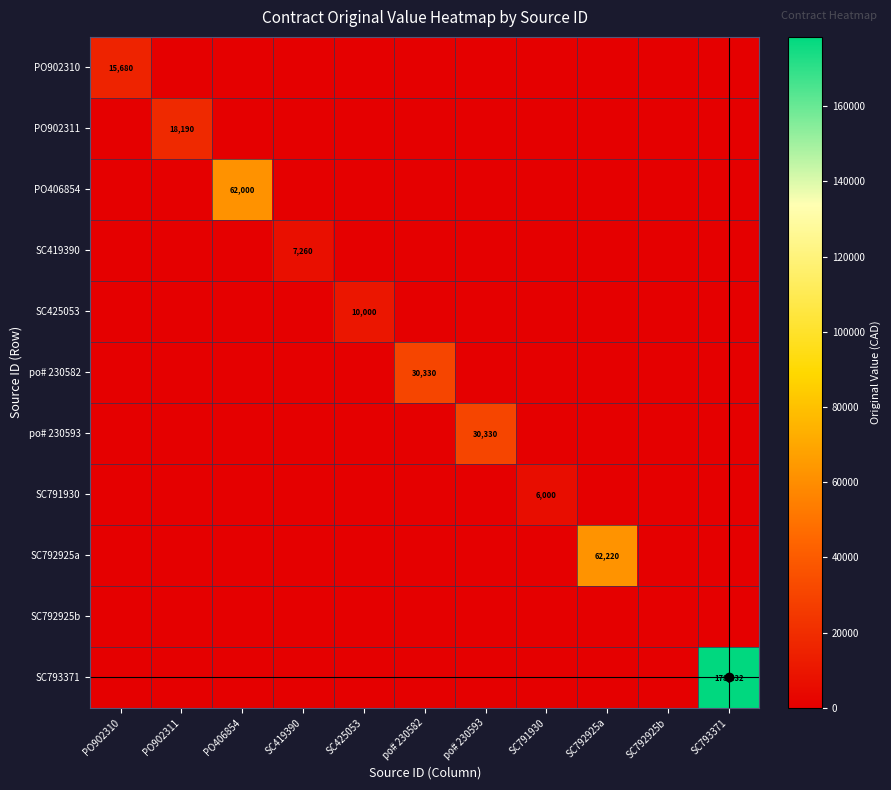

What is the spread (max minus min) of values at PO406854?

62000.1